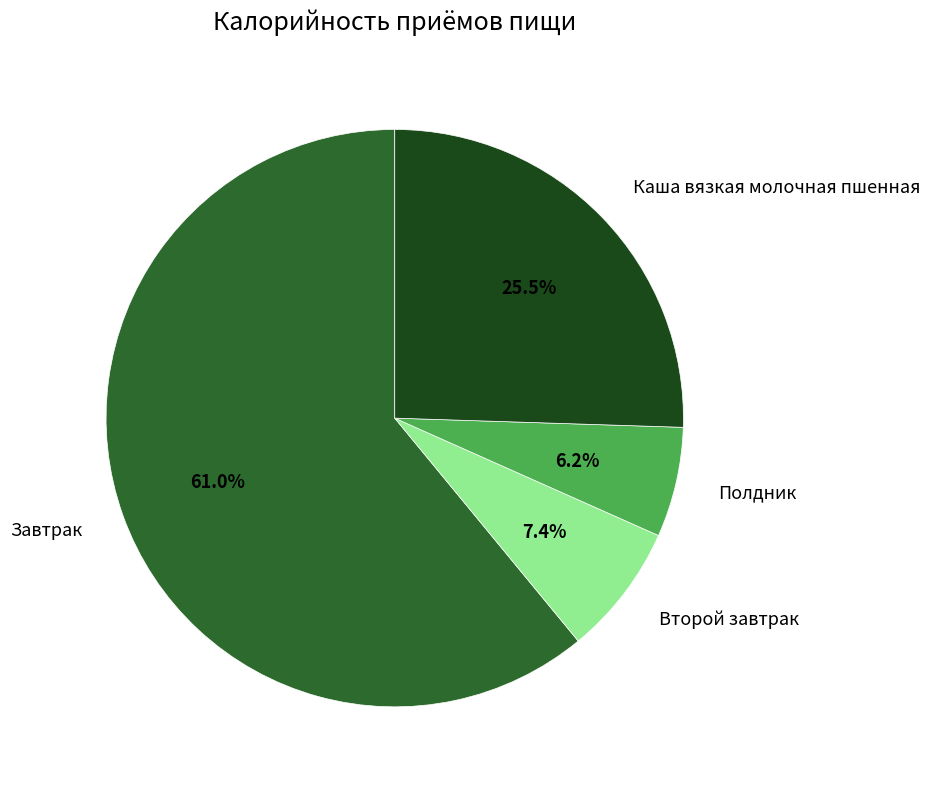

Does any single category account for the majority?

Yes